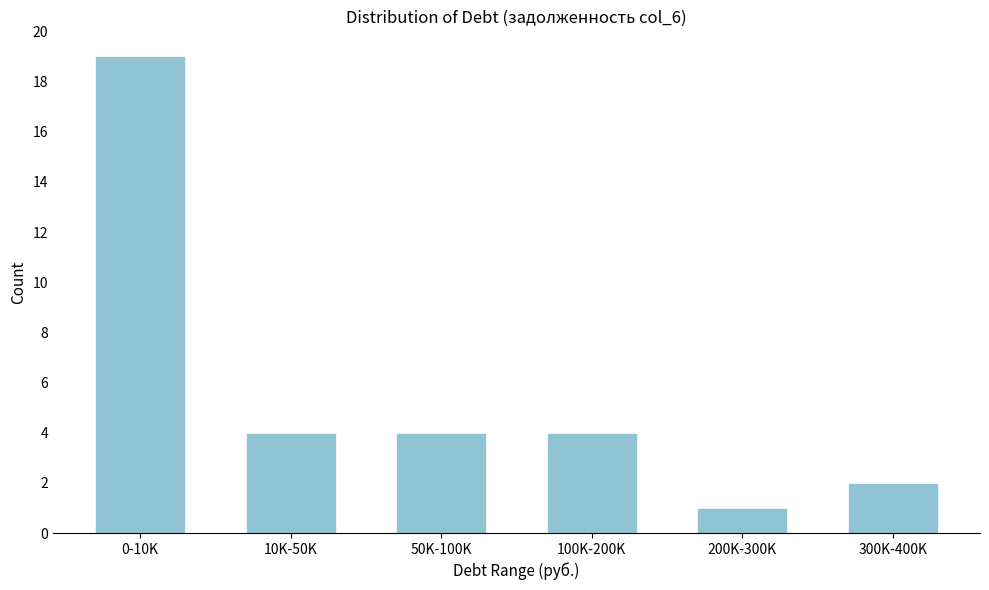

Reading left to right, what are all the values shown in this chart?

0-10K=19	10K-50K=4	50K-100K=4	100K-200K=4	200K-300K=1	300K-400K=2